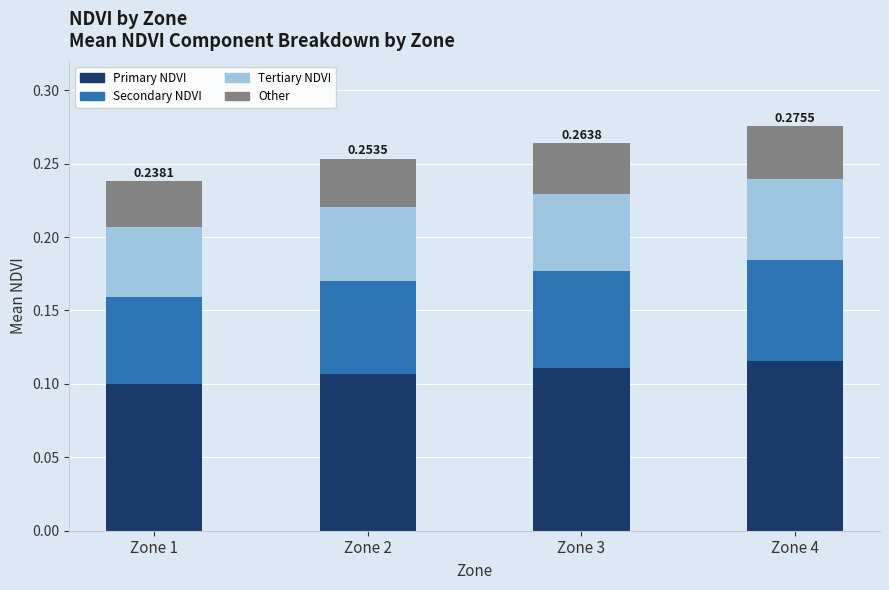

What is the total value across all series at Zone 4?

0.3